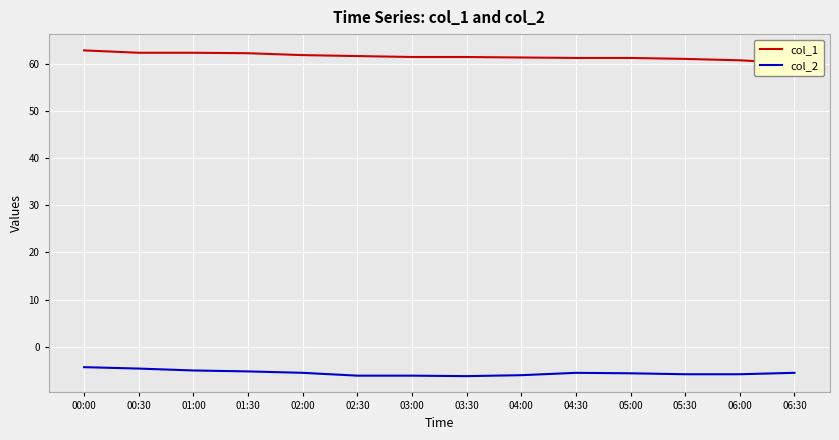

What is the value of the col_1 point at the 4th from the left?

62.2